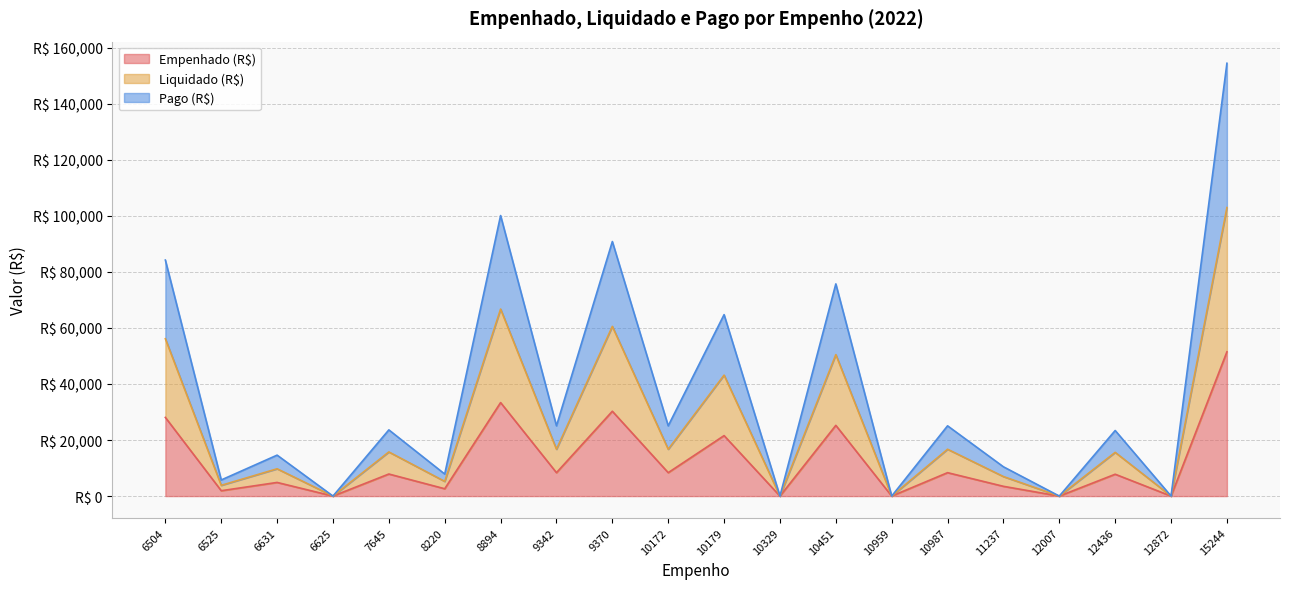

True or false: Pago (R$) and Empenhado (R$) intersect in this chart.

False